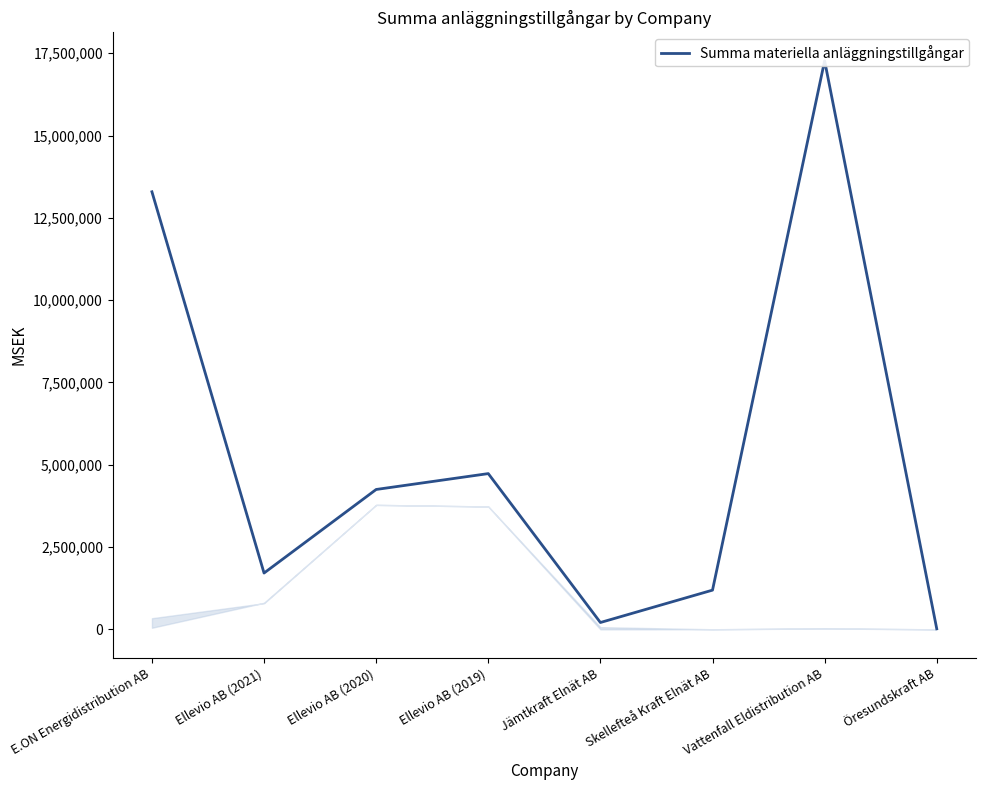

Is it true that the value at Ellevio AB (2021) is 1710147?

True